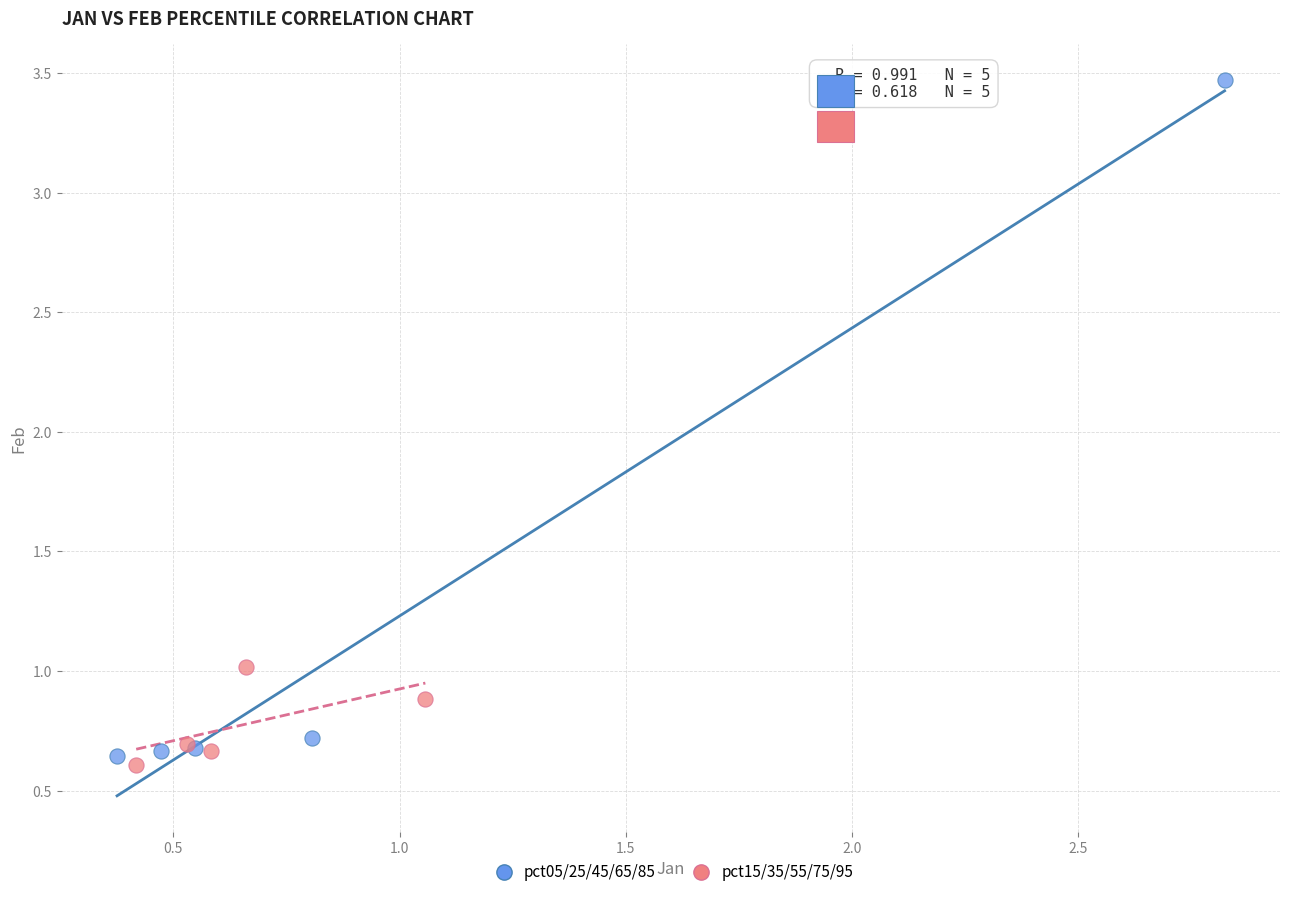

Which series has the widest spread of Y values?

pct05/25/45/65/85